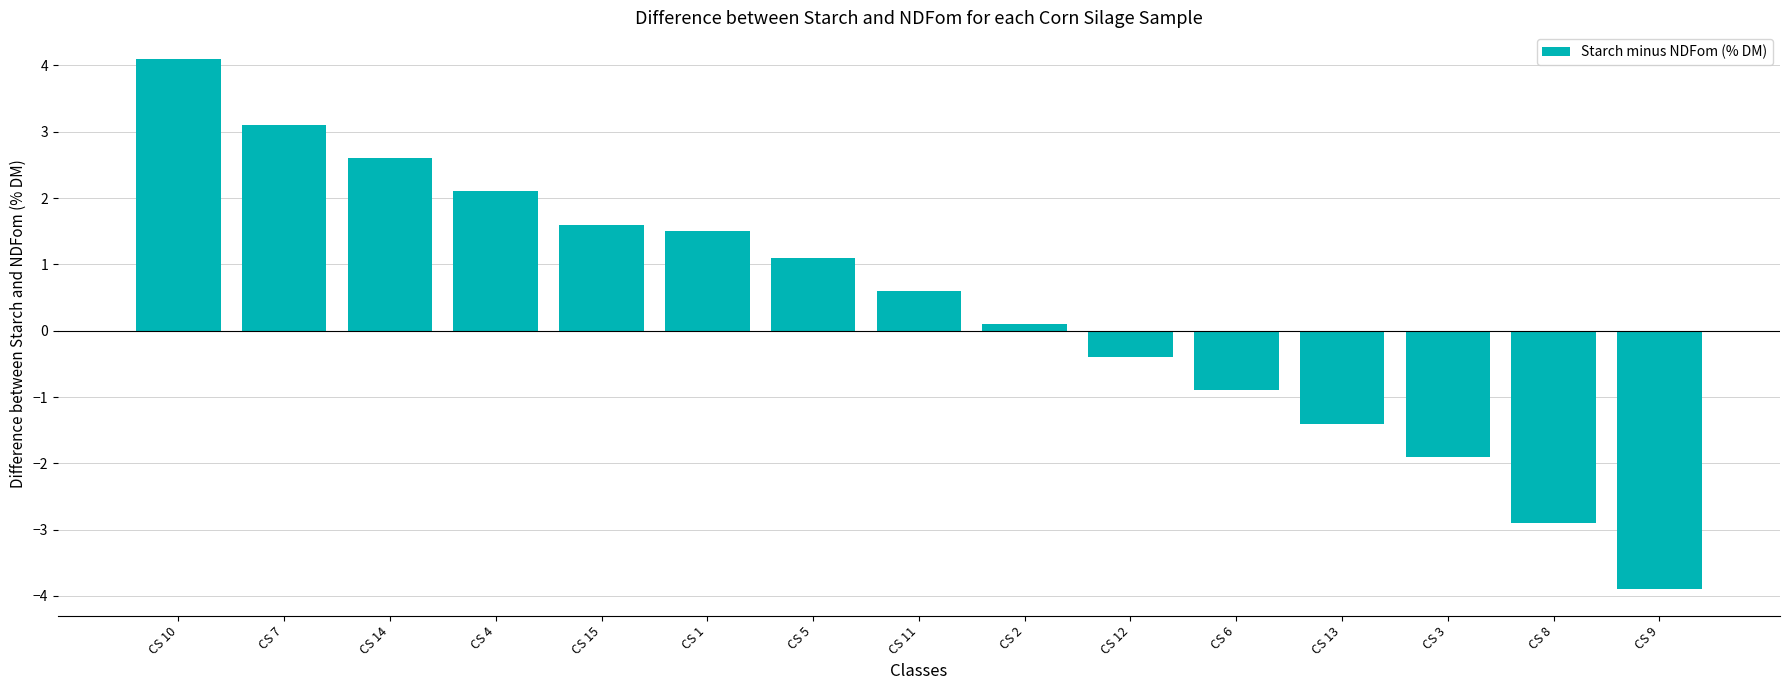

Reading left to right, extract all data points from this chart.

CS 10=4.1	CS 7=3.1	CS 14=2.6	CS 4=2.1	CS 15=1.6	CS 1=1.5	CS 5=1.1	CS 11=0.6	CS 2=0.1	CS 12=-0.4	CS 6=-0.9	CS 13=-1.4	CS 3=-1.9	CS 8=-2.9	CS 9=-3.9